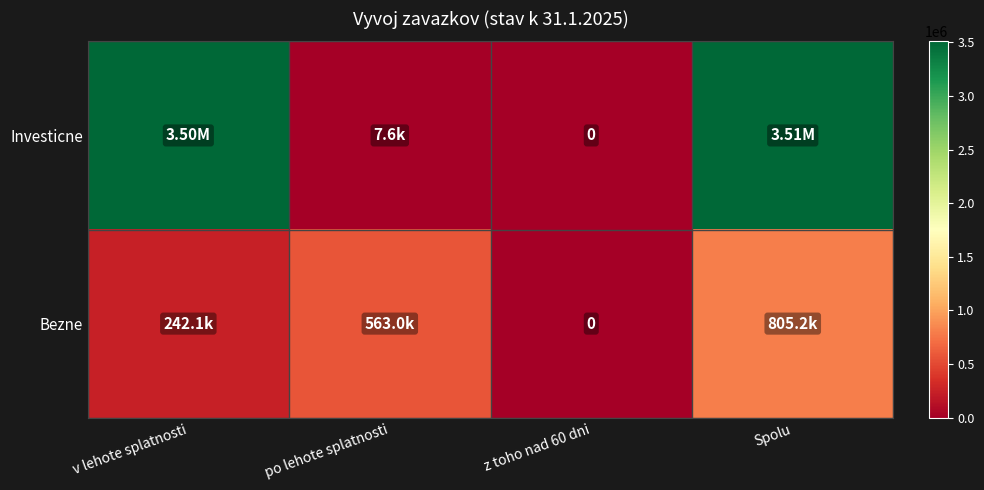

Where is Bezne nearest to the value 402583?

v lehote splatnosti